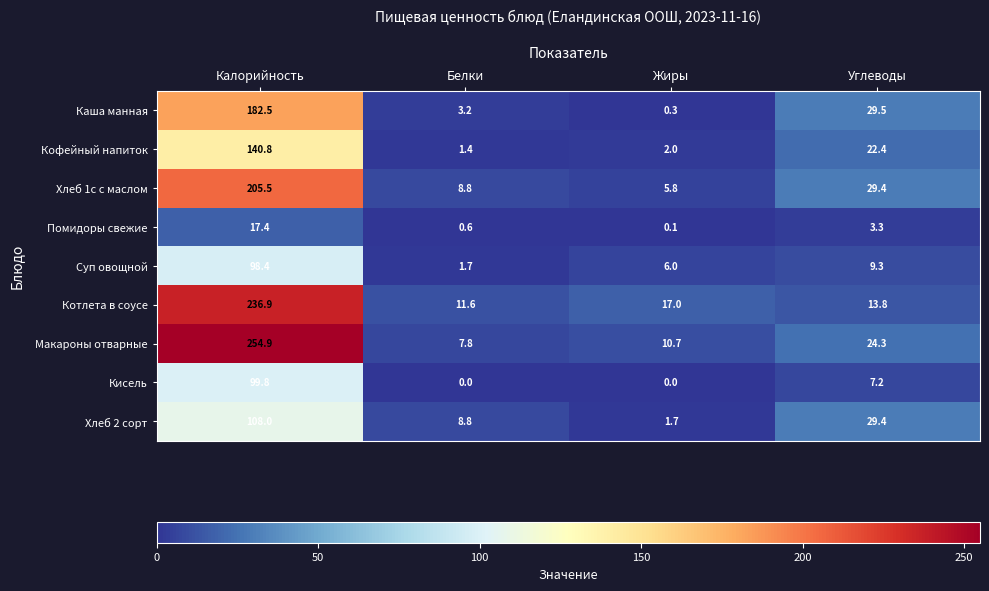

How many data points does each series have?

4